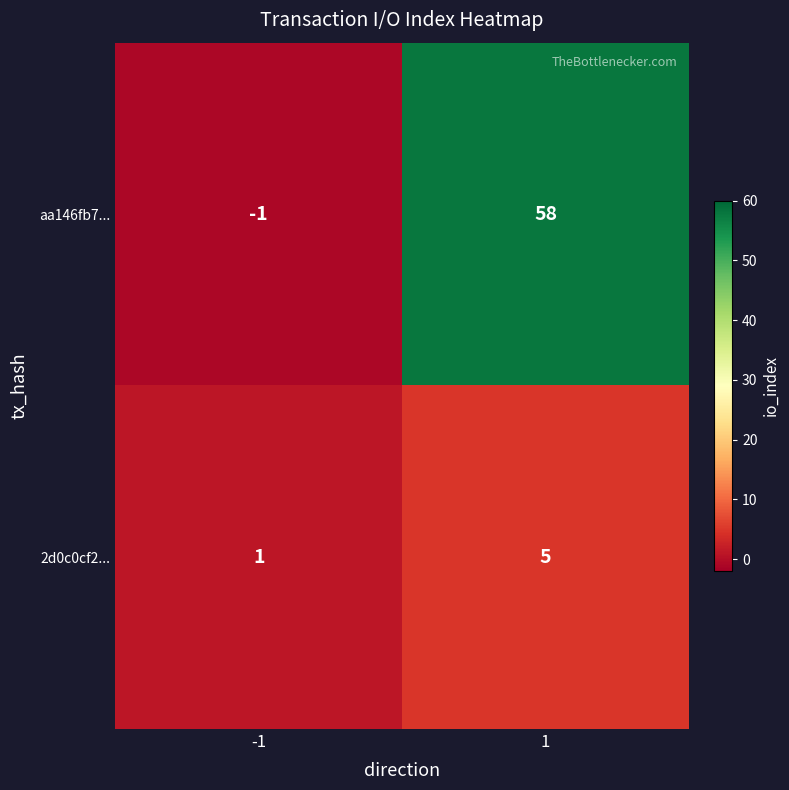

Rank the series by their average value, from lowest to highest.

2d0c0cf2..., aa146fb7...